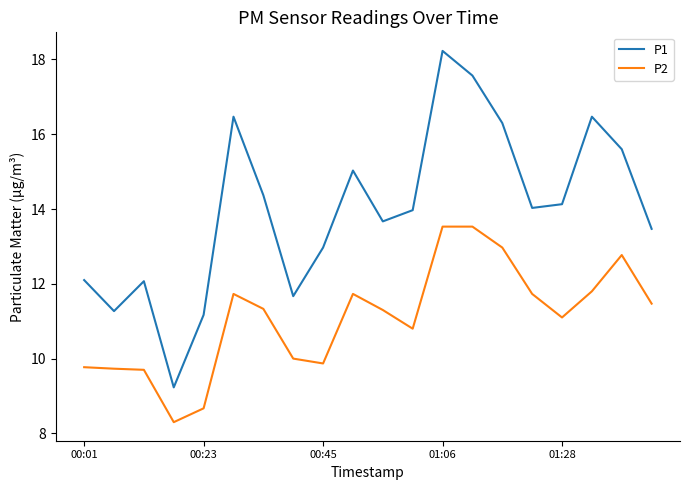

True or false: P1 and P2 cross at least once.

False